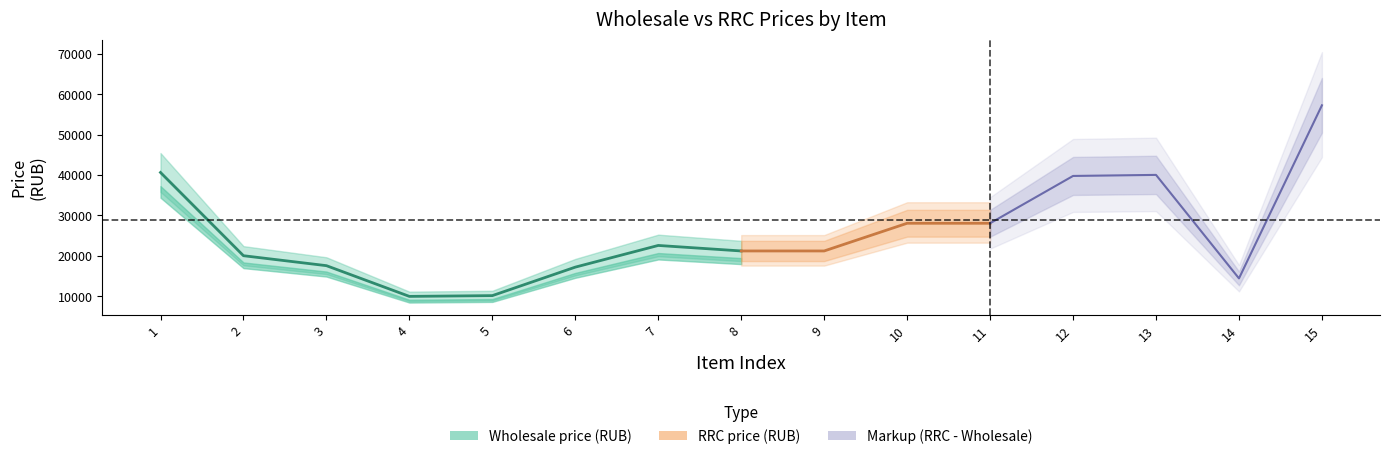

Where is RRC price (RUB) nearest to the value 37597?

10